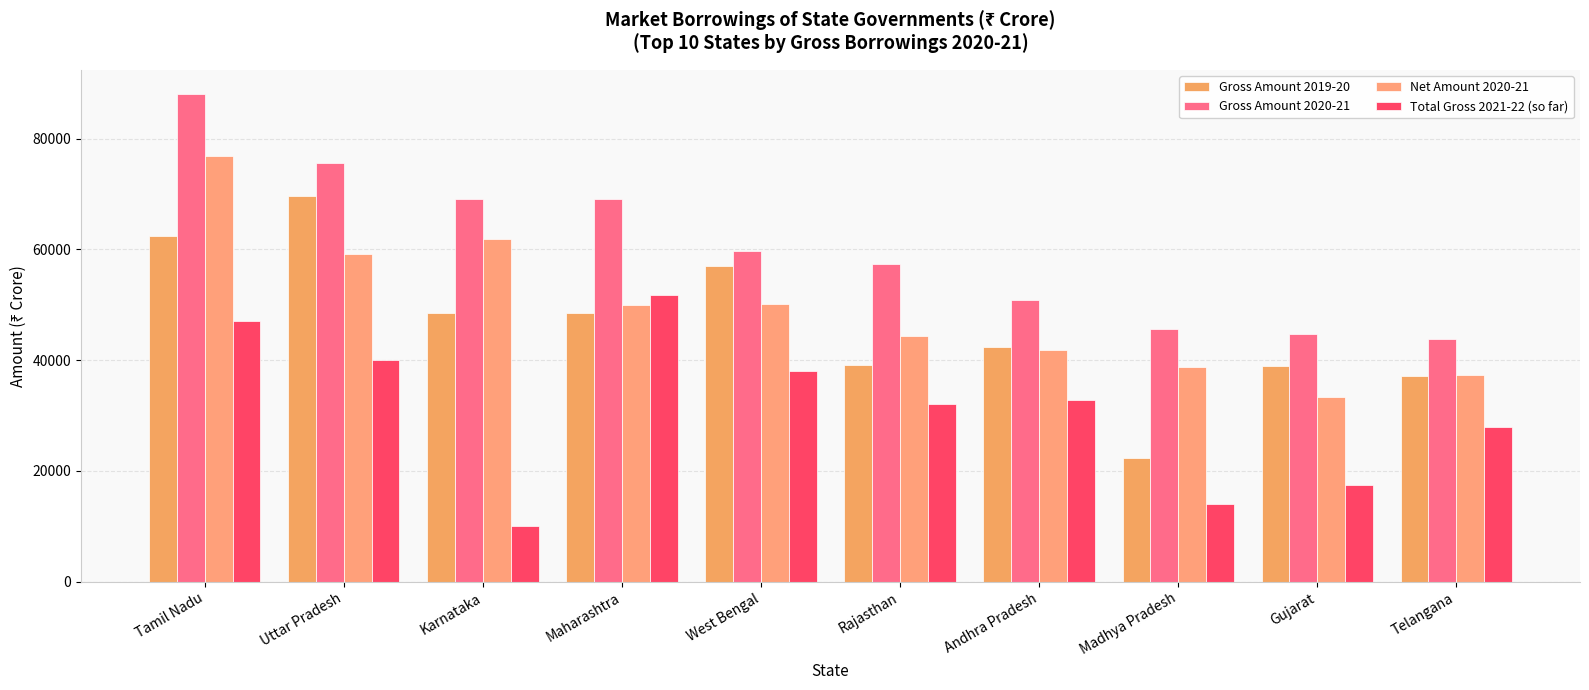

Which series changed the most between Rajasthan and Andhra Pradesh?

Gross Amount 2020-21